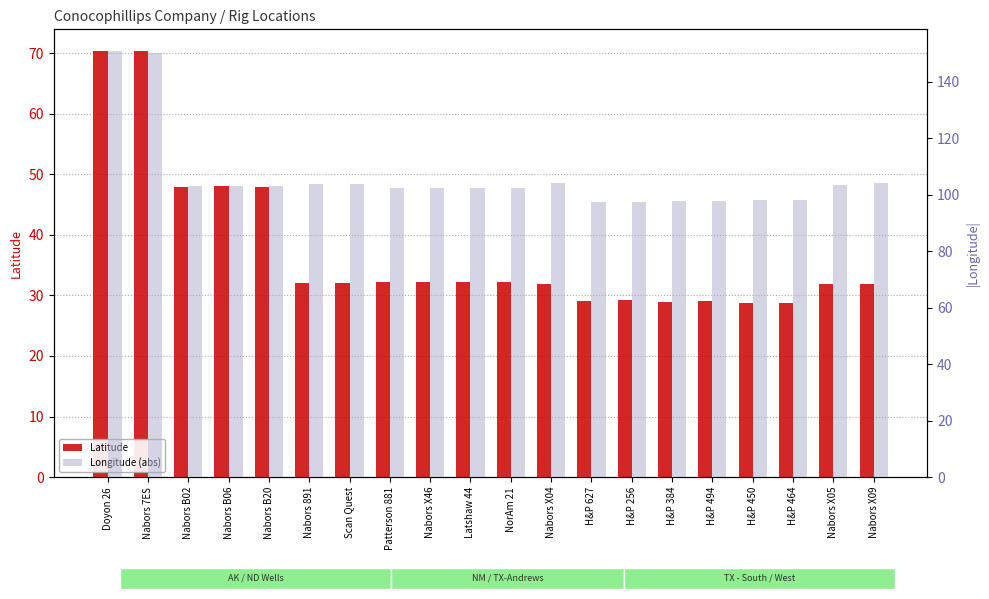

The Latitude series shows 52.9 at Nabors 891. True or false?

False